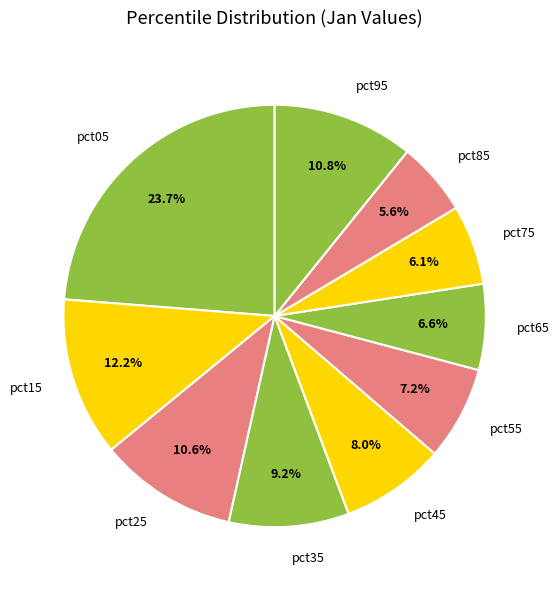

What portion of the pie excludes pct55?

92.8%